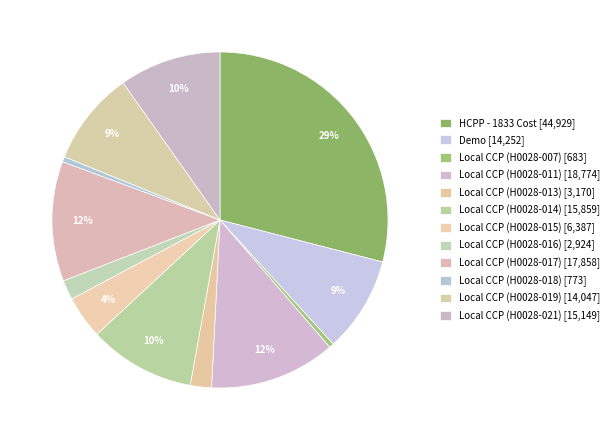

To the nearest percent, what portion does Local CCP (H0028-015) represent?

4%